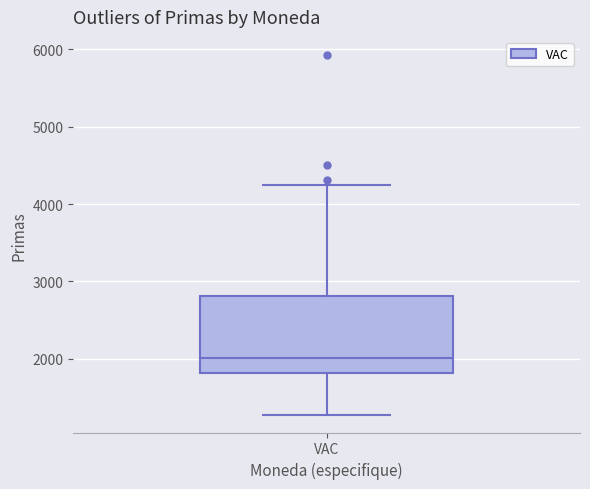

Transcribe this box plot: give where the median line is, the range the box spans, and where the two whiskers end, as read against the y-axis. The values are not printed on the chart, so give them approximately, as read against the axis.

median 2000, box 1800 to 2800, whiskers 1300 to 4300